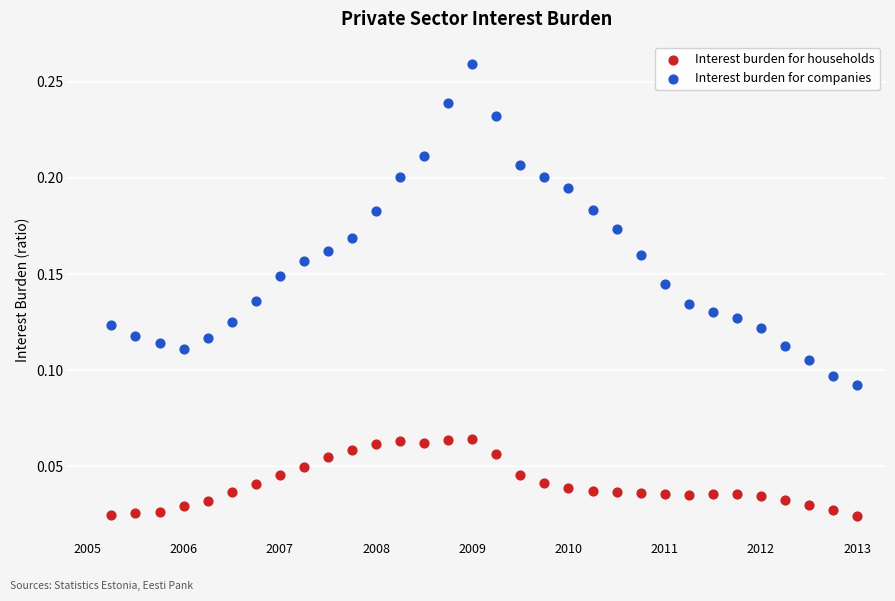

Across all data points, what is the range of X values (max minus min)?

7.8